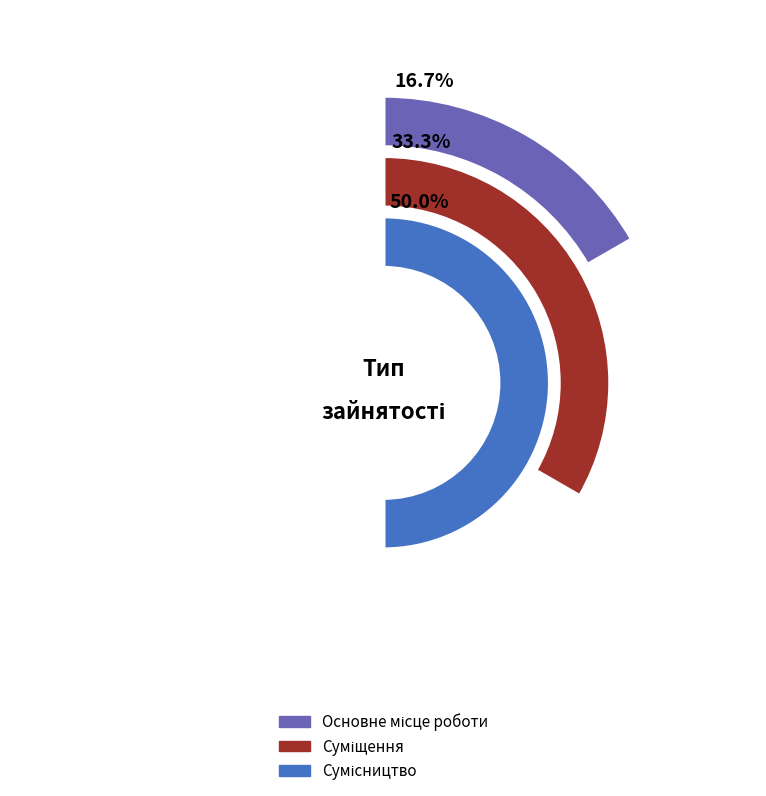

Which has a higher value, Суміщення or Сумісництво?

Сумісництво